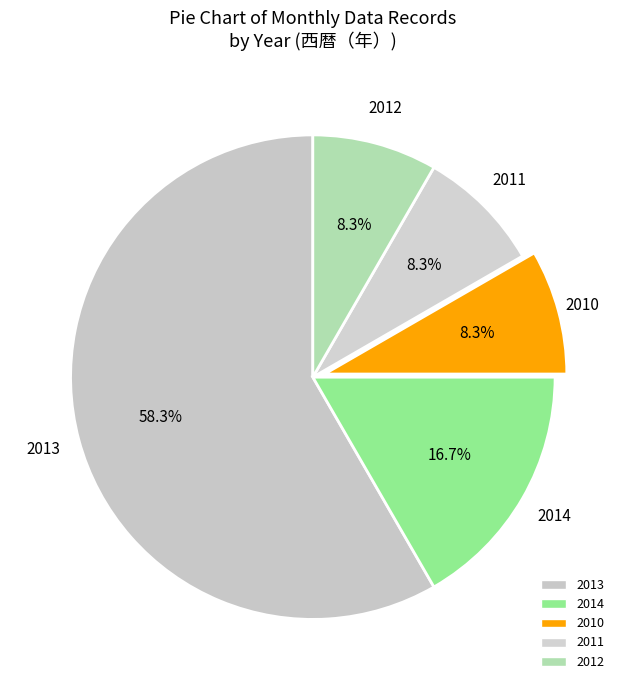

Is it true that 2011 is 23% of the pie?

False